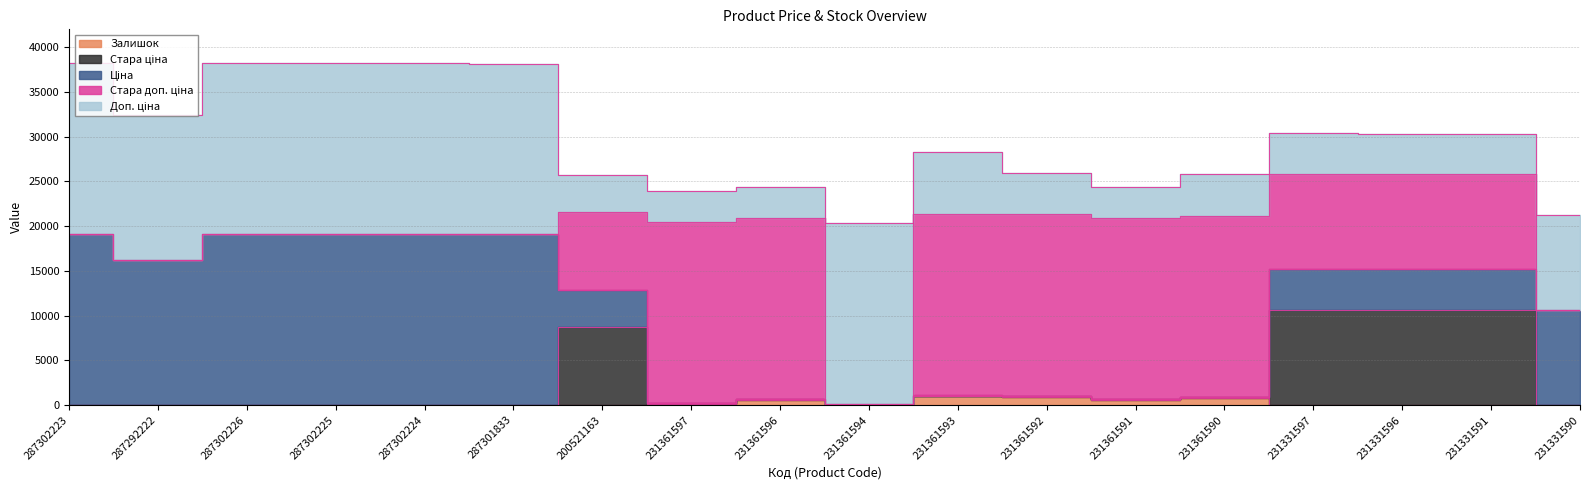

Which series changed the most between 287292222 and 231361591?

Стара доп. ціна